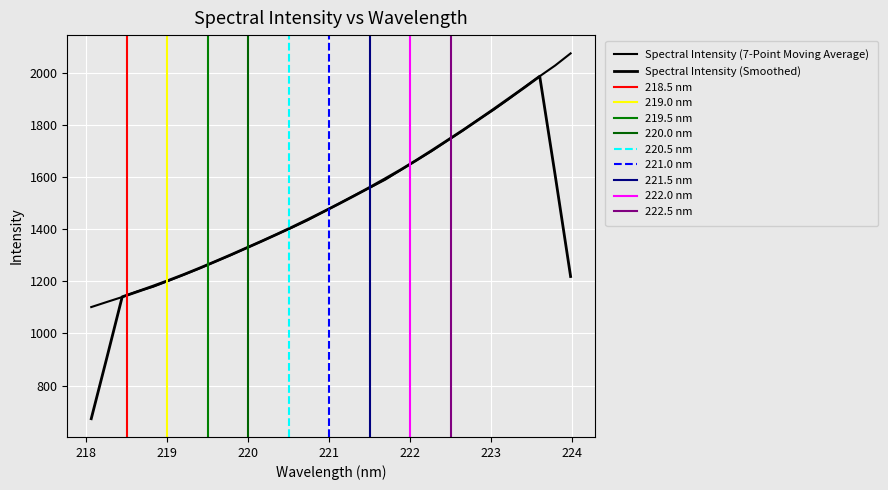

Reading left to right, what are all the values shown in this chart?

218.0596=1101.5	218.2508=1121.0	218.442=1140.1	218.6332=1162.2	218.8244=1179.8	219.0156=1202.8	219.2067=1226.5	219.3979=1250.3	219.589=1276.2	219.7801=1300.9	219.9712=1327.7	220.1623=1354.4	220.3533=1381.5	220.5444=1407.8	220.7354=1436.0	220.9264=1467.4	221.1174=1498.4	221.3083=1530.2	221.4993=1560.2	221.6902=1591.0	221.8812=1628.1	222.0721=1665.1	222.263=1700.9	222.4538=1740.6	222.6447=1779.1	222.8355=1821.1	223.0264=1859.3	223.2172=1901.3	223.408=1946.0	223.5987=1988.7	223.7895=2030.0	223.9802=2076.5